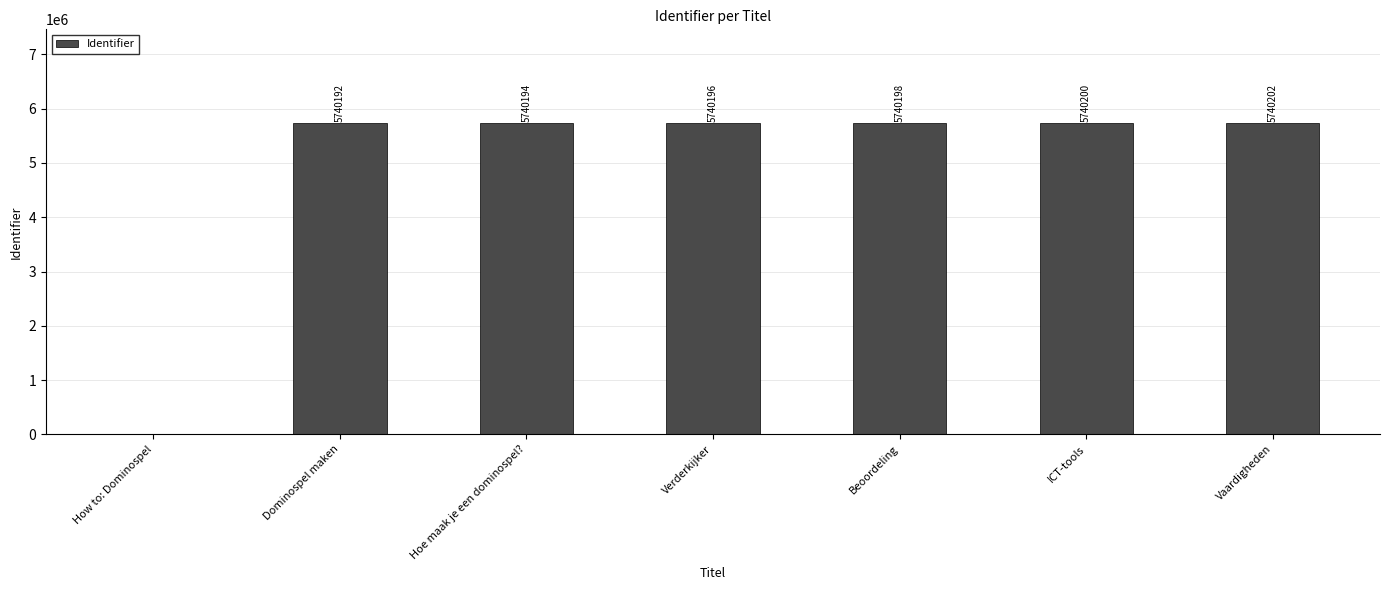

What is the sum of the values at How to: Dominospel and ICT-tools?

5740200